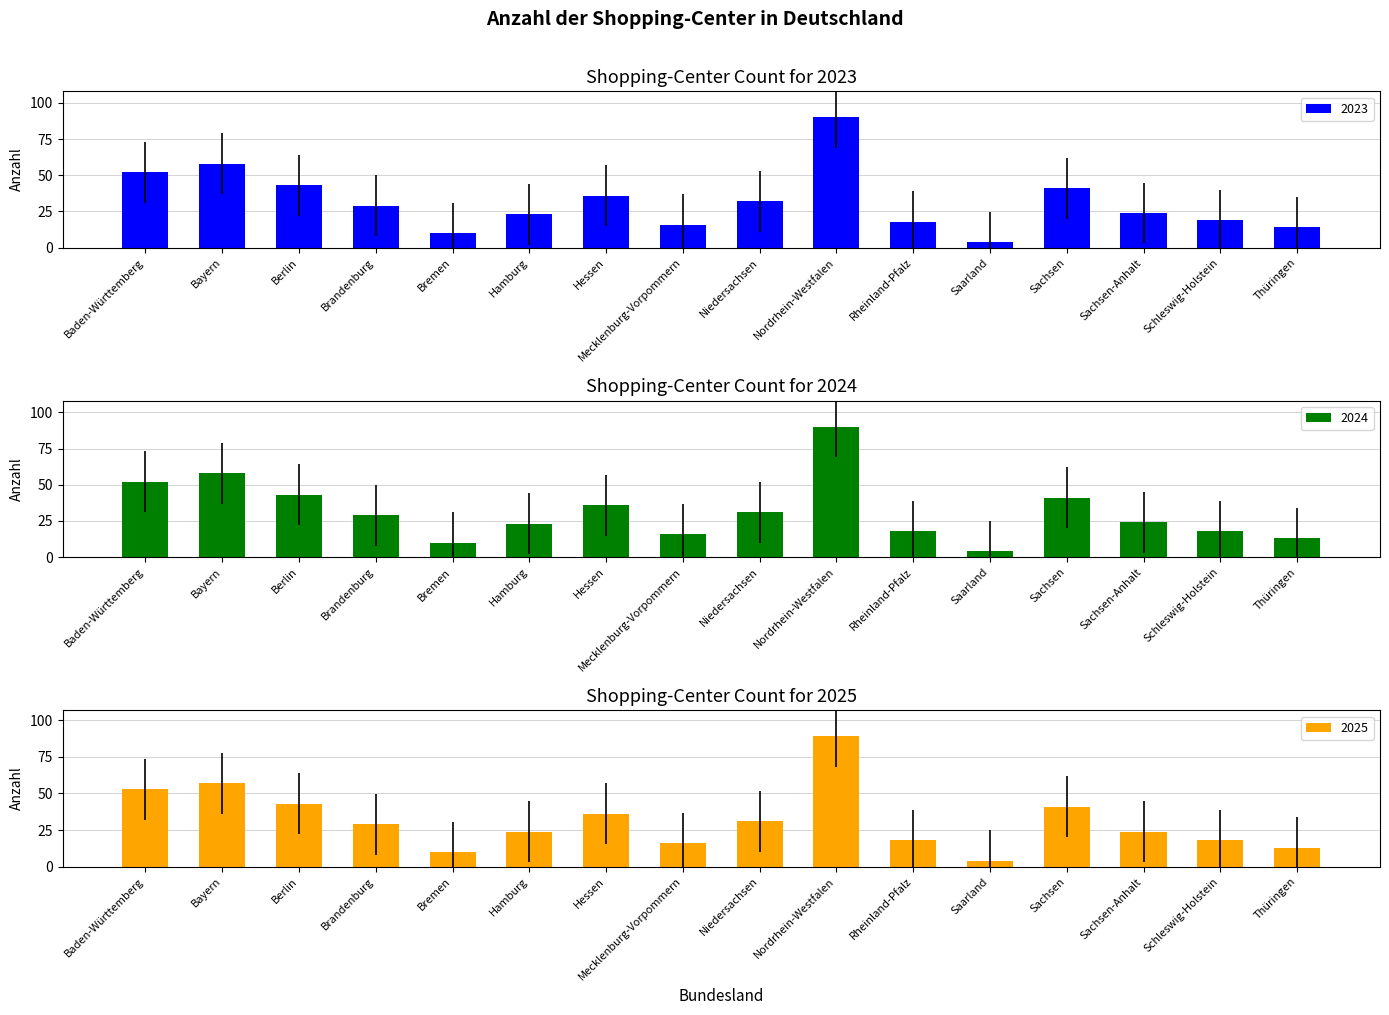

How many bars are there in each group?

3